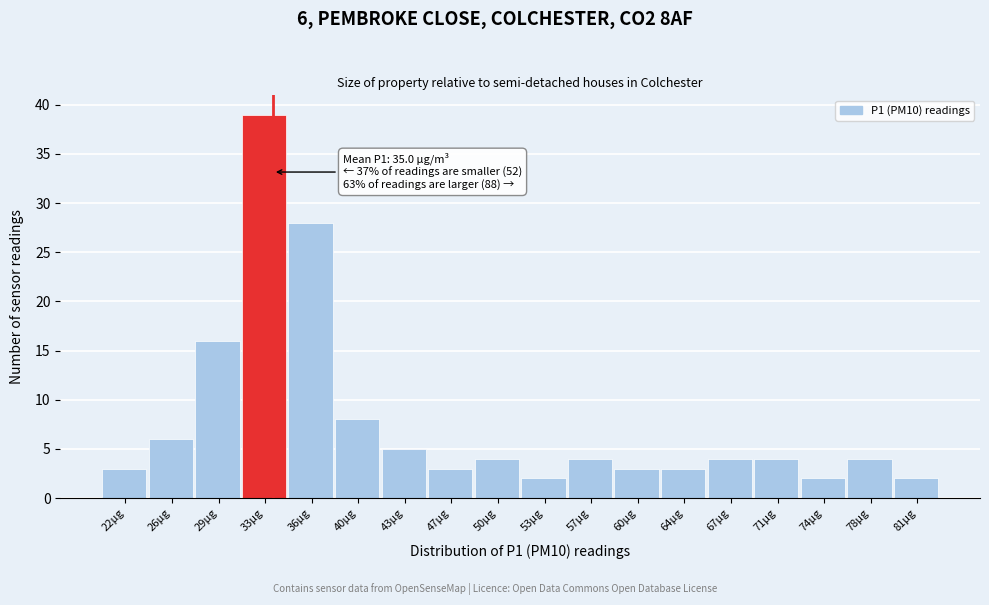

Reading left to right, transcribe all the data shown in this chart.

3	6	16	39	28	8	5	3	4	2	4	3	3	4	4	2	4	2